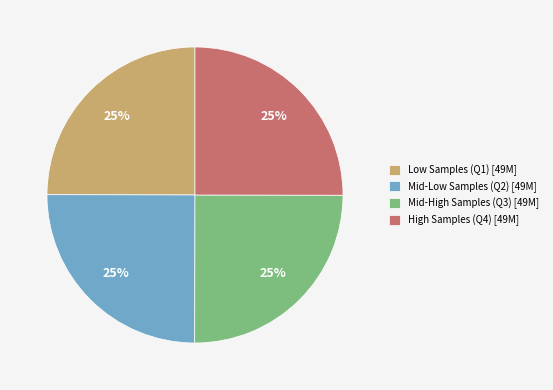

Is there a majority slice in this chart?

No